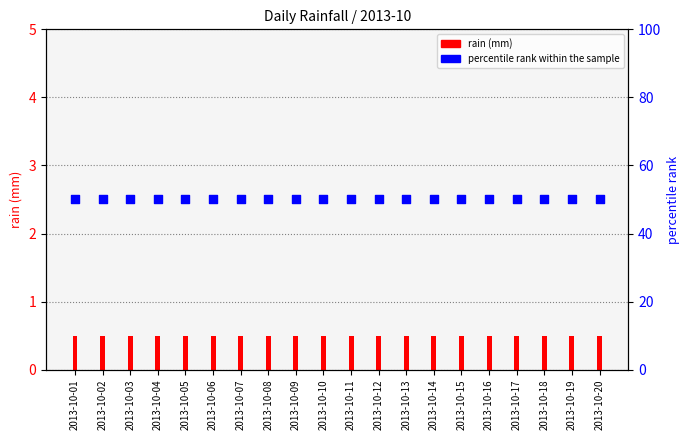

Which series has the largest total across all categories?

percentile rank within the sample